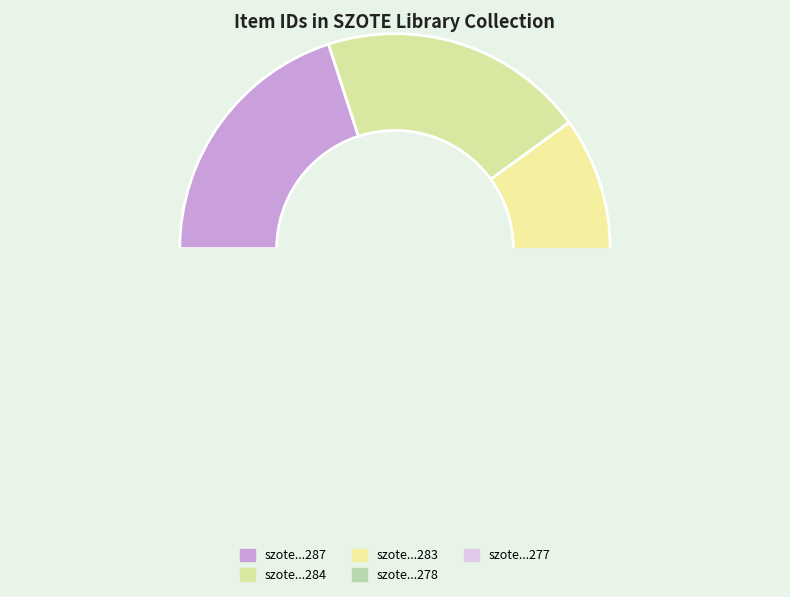

What is the change in value from szote_konyvtar_album_web_283 to szote_konyvtar_album_web_277?

-6